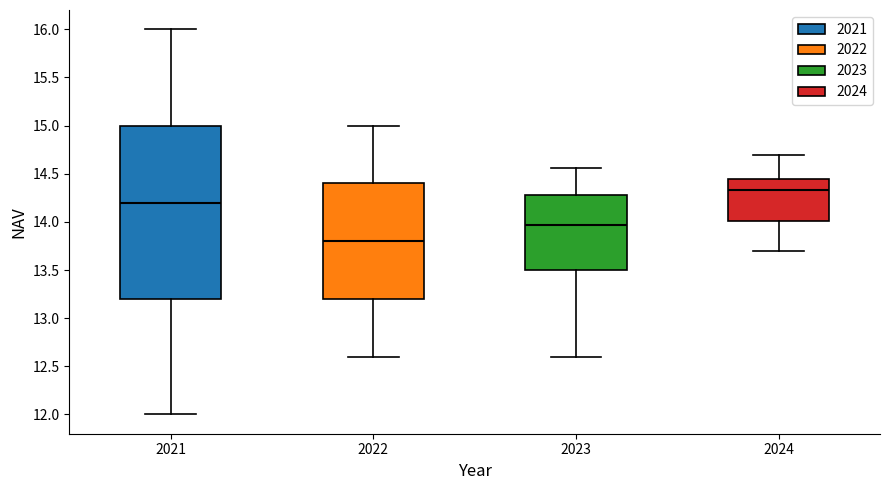

Which box has the highest median line?

2024